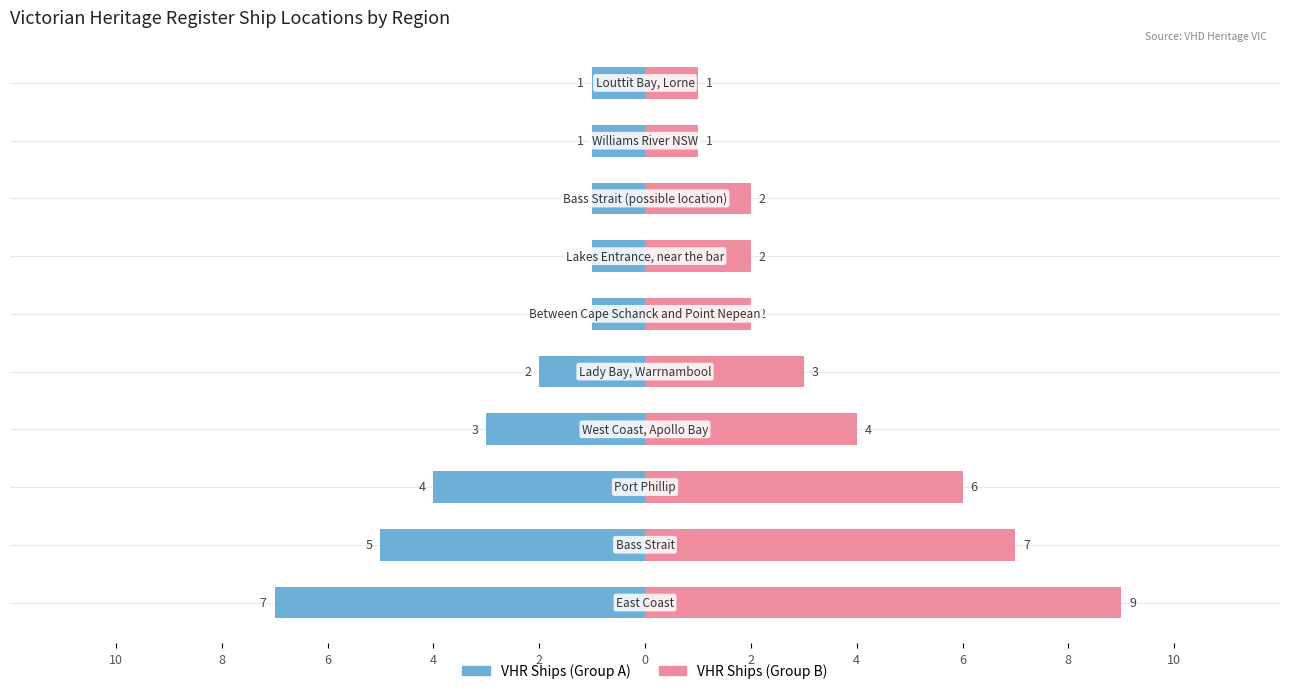

What is the change in value from Port Phillip to Louttit Bay, Lorne?

-3